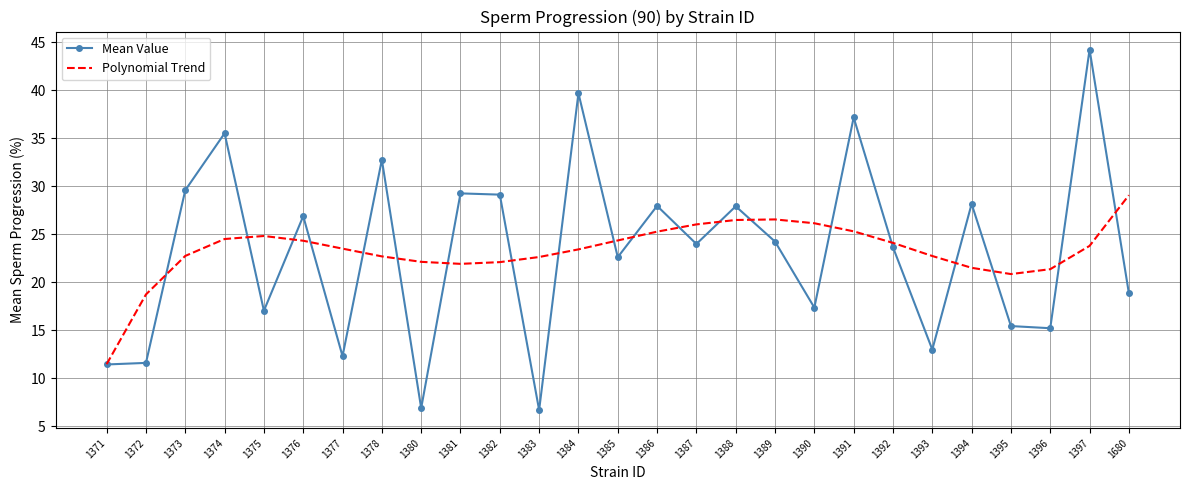

What is the average value of the Polynomial Trend series?

23.3